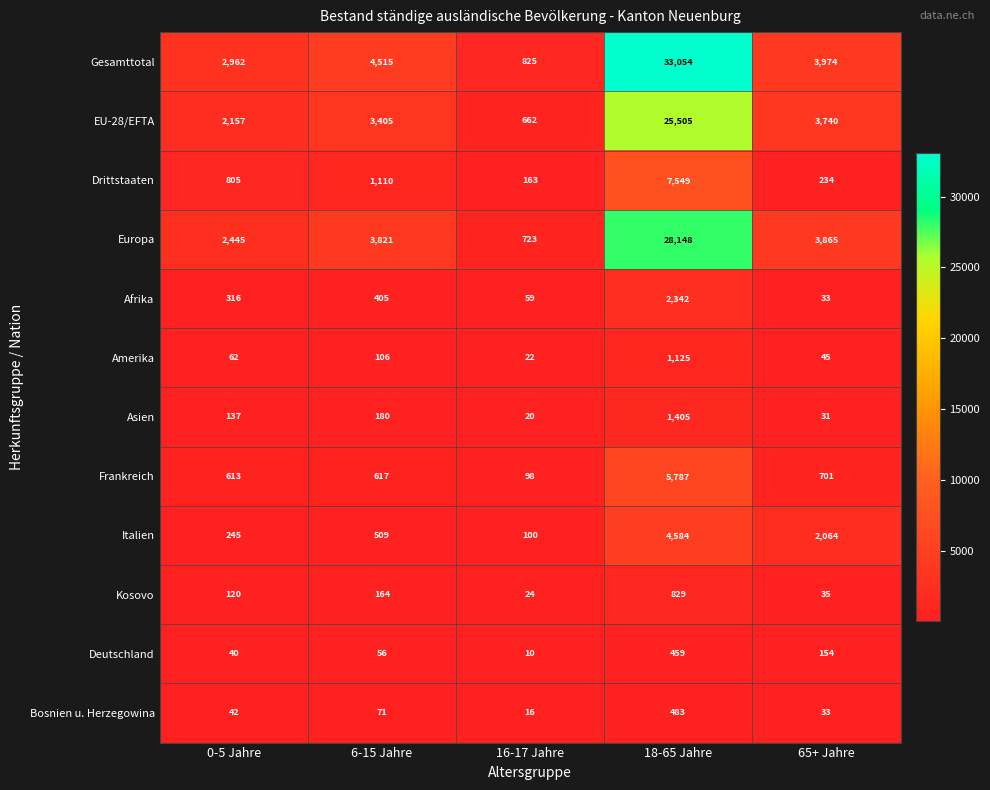

At which category is the sum across all series the highest?

18-65 Jahre